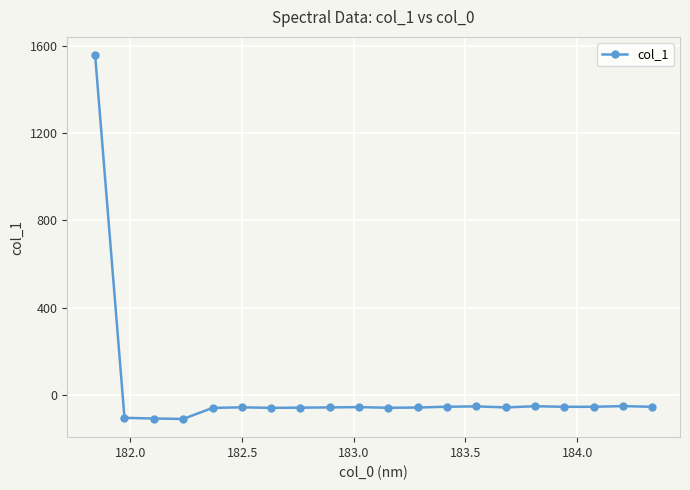

True or false: the data has more than 1 interior local peaks.

True